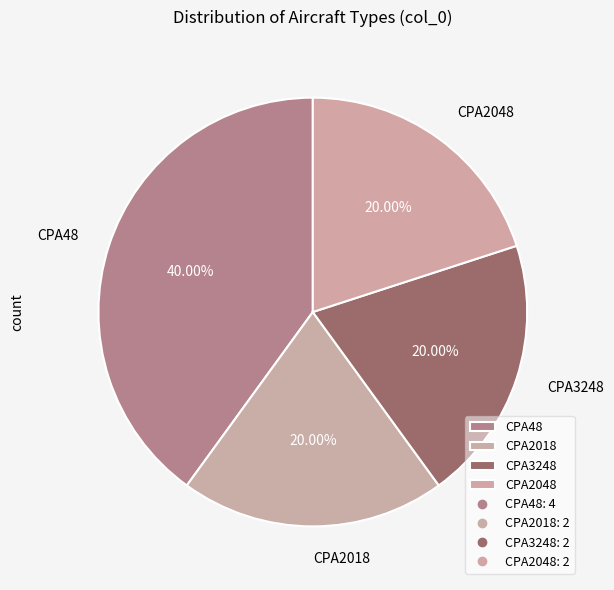

To the nearest percent, what is the combined percentage of CPA48 and CPA3248?

60%